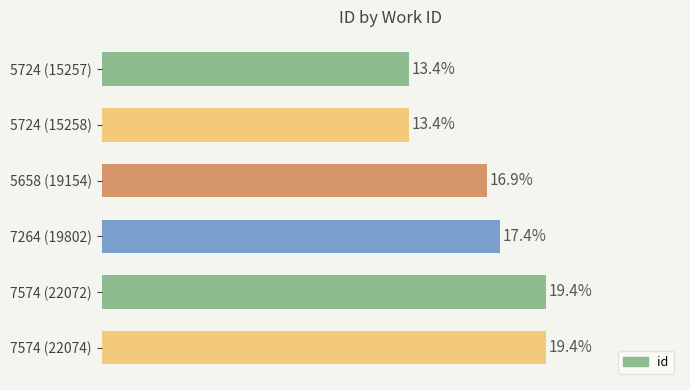

Does the chart contain any negative values?

No